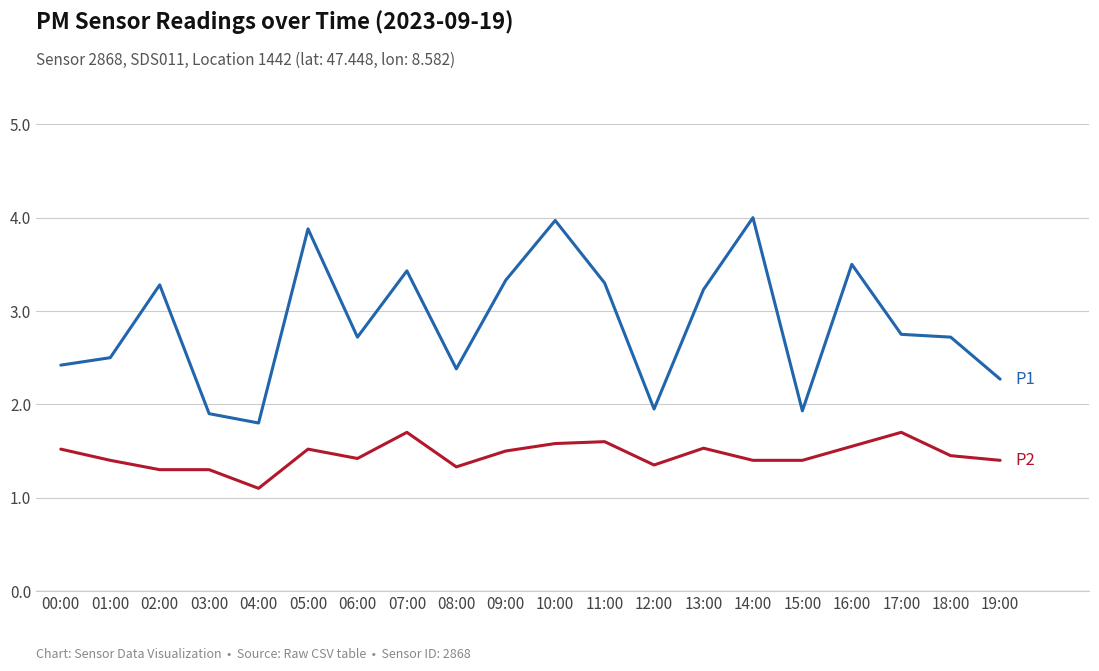

What is the greatest value displayed?

4.0